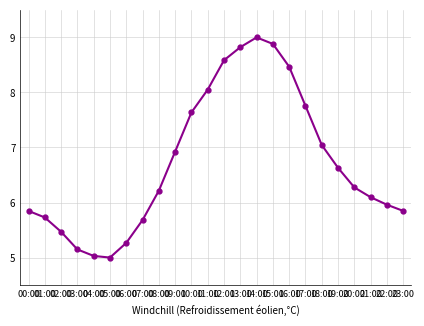

True or false: there are more than 0 points higher than both neighbors.

True